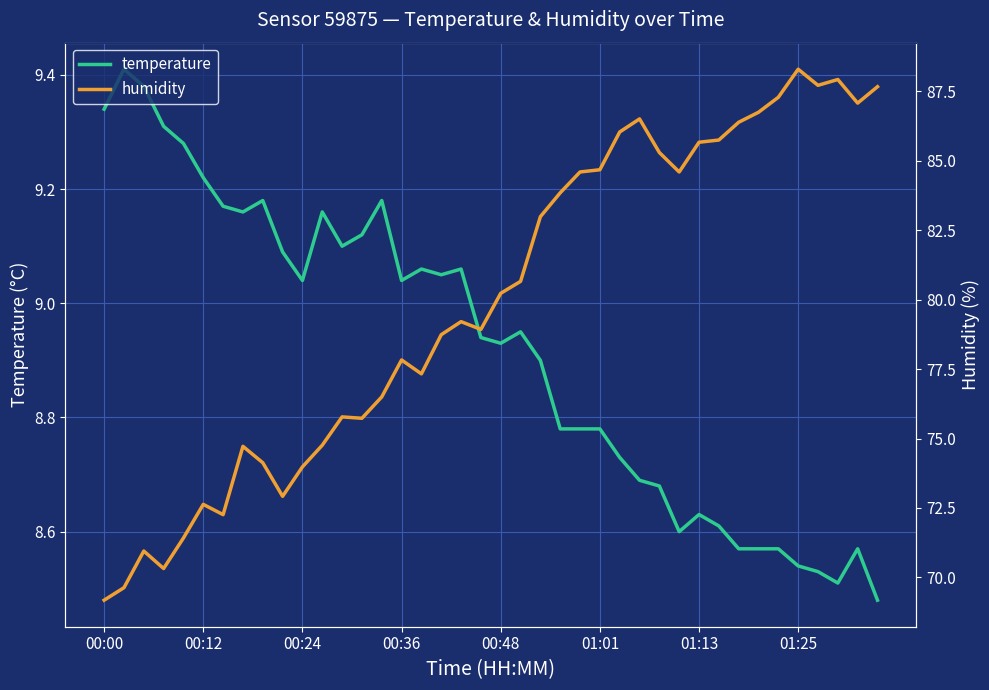

True or false: humidity has a value of 40.6 at 19.

False